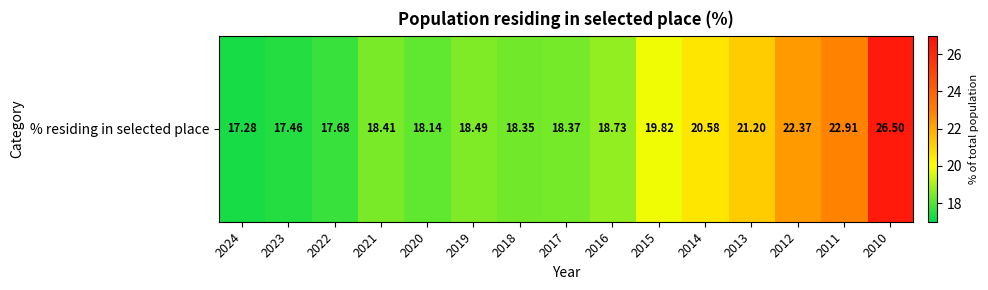

How many data points are above 18?

12